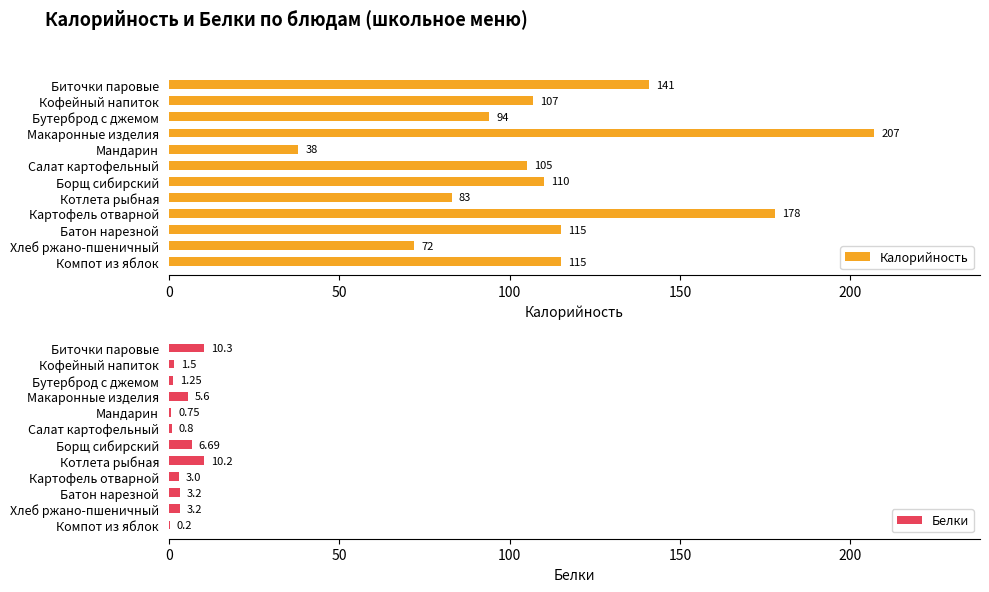

Reading right to left, transcribe all the data shown in this chart.

Калорийность: 115.0	72.0	115.0	178.0	83.0	110.0	105.0	38.0	207.0	94.0	107.0	141.0
Белки: 0.2	3.2	3.2	3.0	10.2	6.7	0.8	0.8	5.6	1.2	1.5	10.3